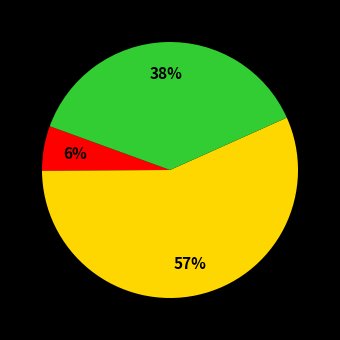

To the nearest percent, what is the average slice percentage?

33%